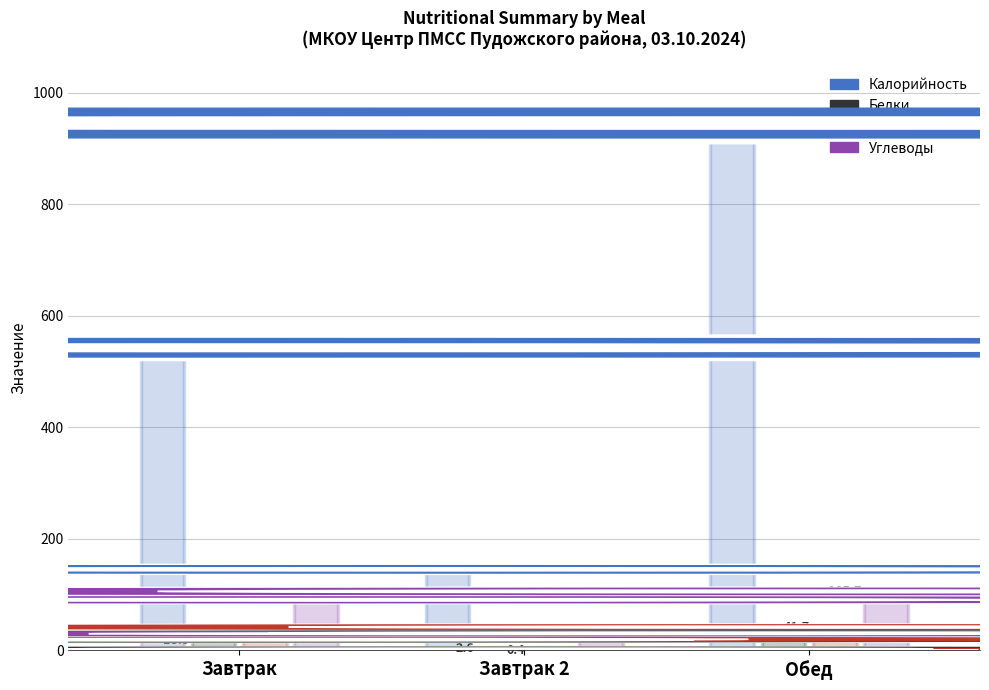

Is it true that Белки equals 31.0 at Обед?

True